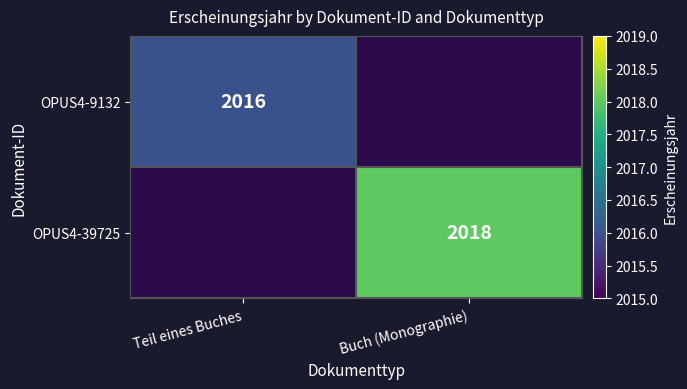

Between Buch (Monographie) and Teil eines Buches, which is larger?

Teil eines Buches